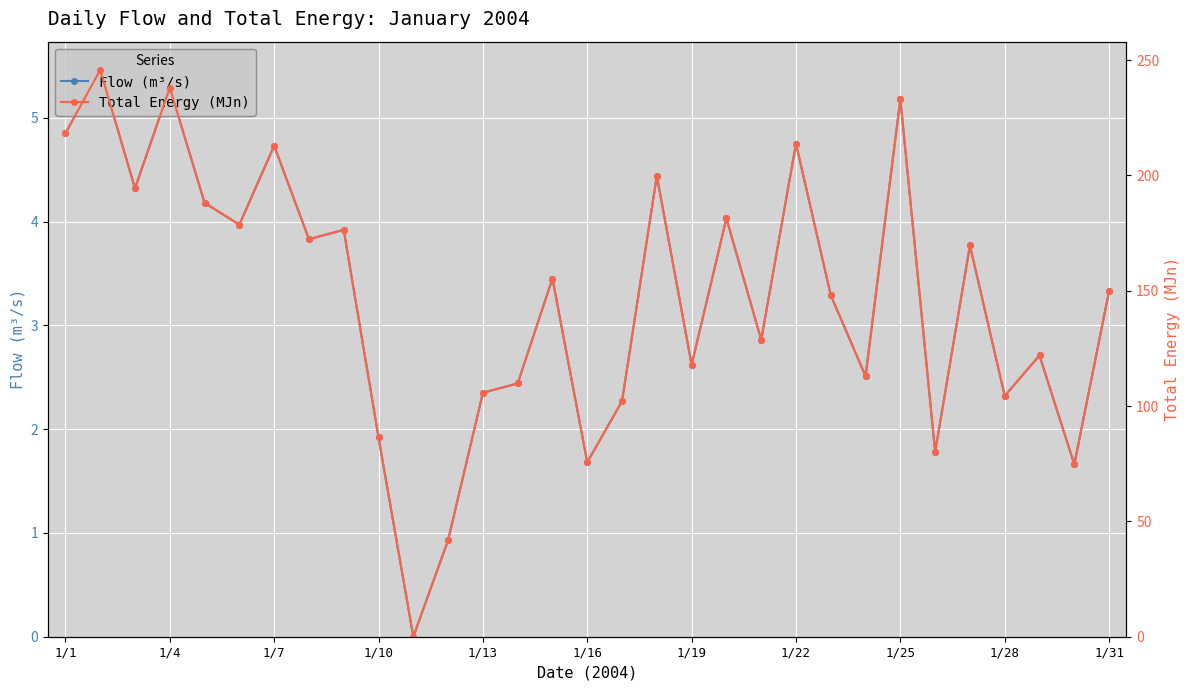

What is the maximum value for Flow (m³/s)?

5.5